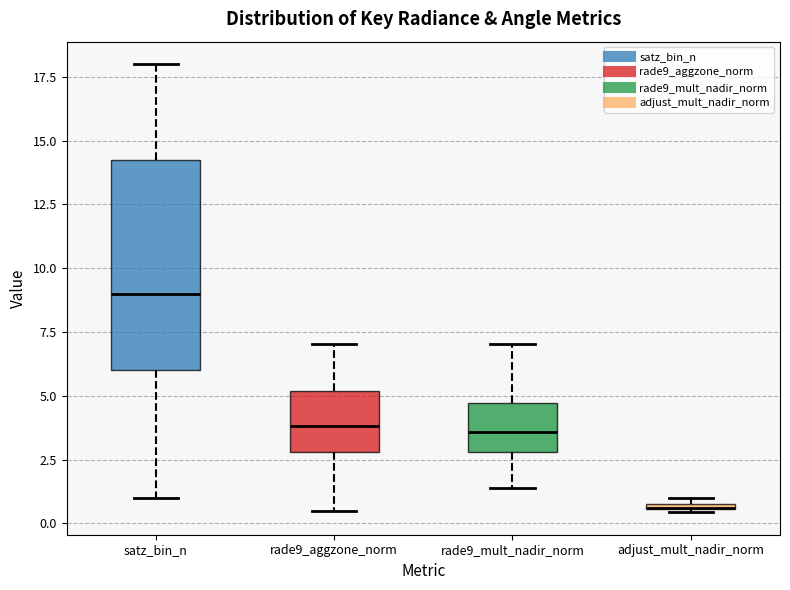

Where does the lower whisker of the box for rade9_aggzone_norm end on the y-axis? The values are not printed on the chart, so give them approximately, as read against the axis.

0.5